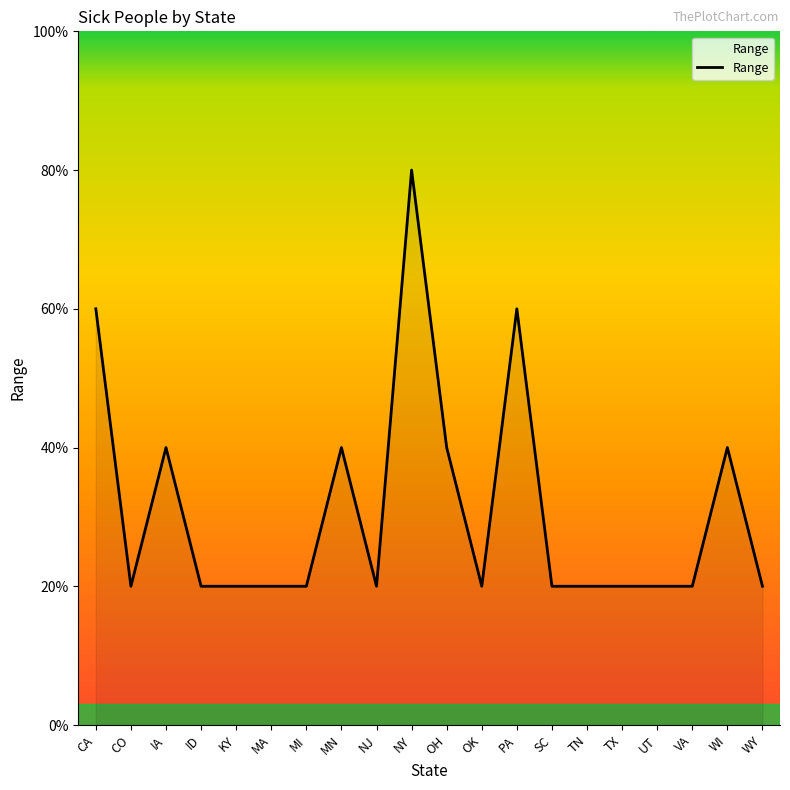

Does the chart have visible grid lines?

No